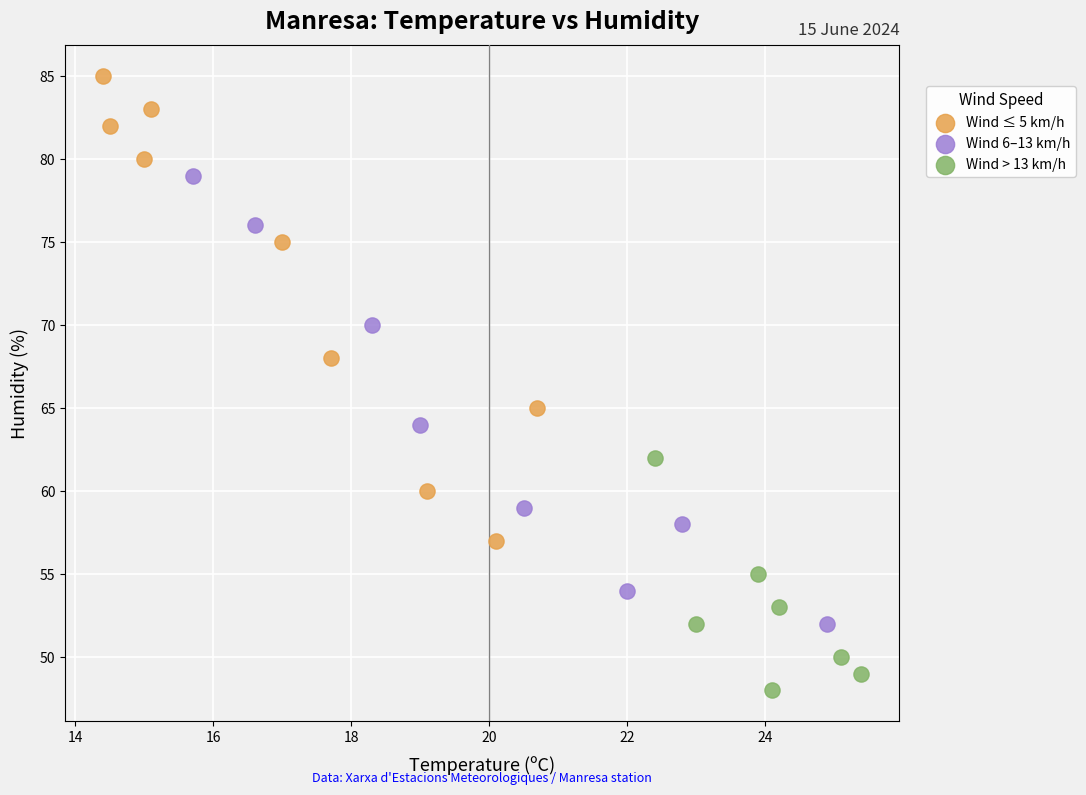

Which series reaches the minimum Y coordinate?

Wind > 13 km/h